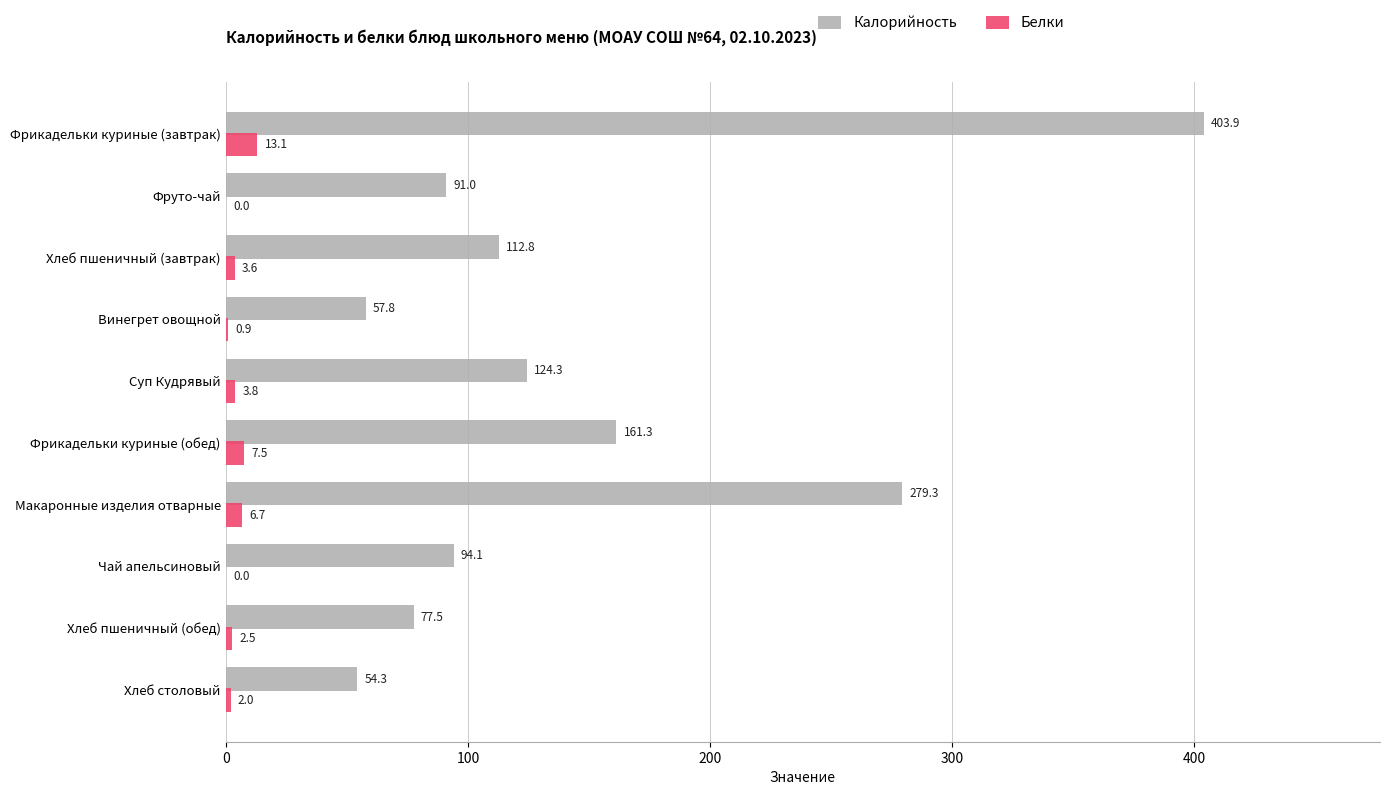

Which series has the largest range (max minus min)?

Калорийность